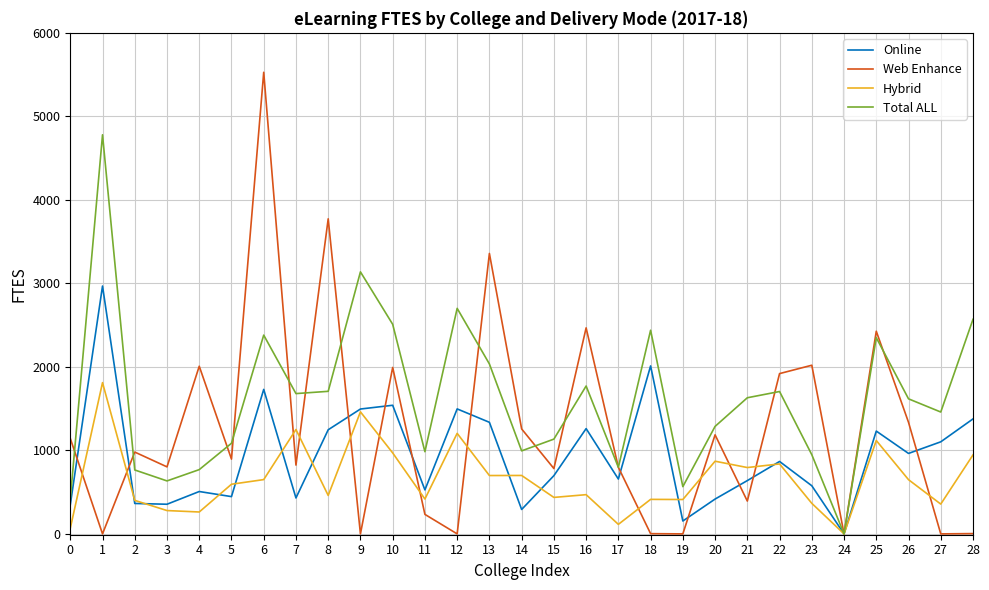

Where does the Total ALL series first go above 1617?

1